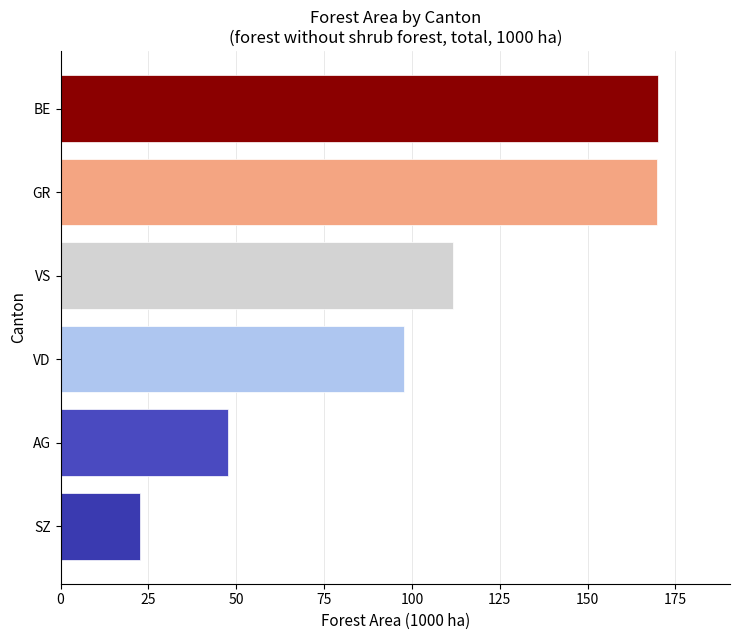

What is the approximate value at SZ?

22.5